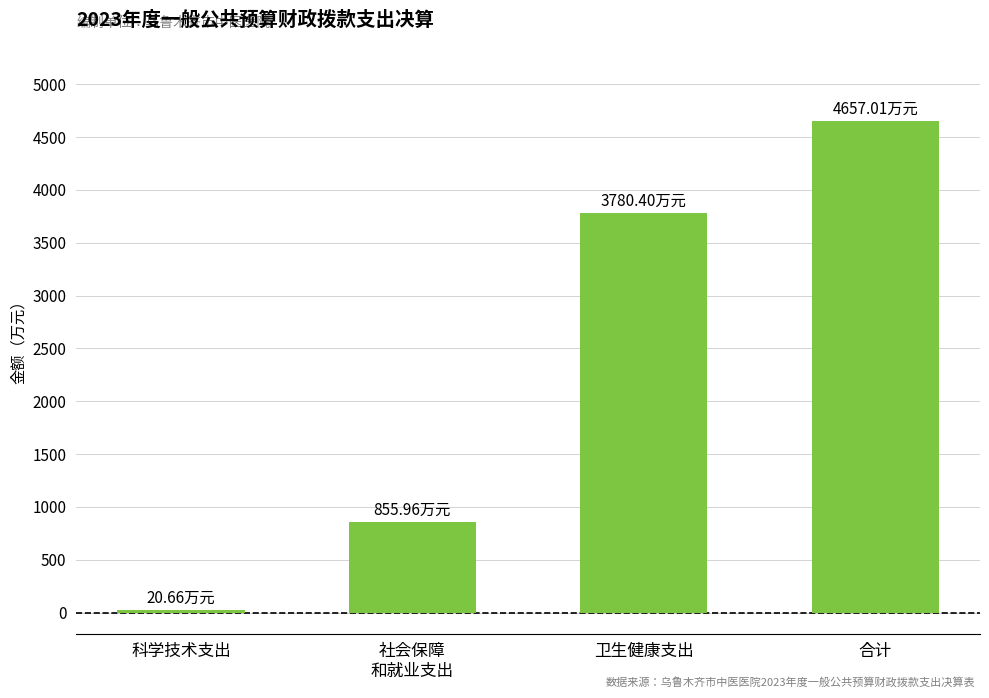

How many data points does each series have?

4